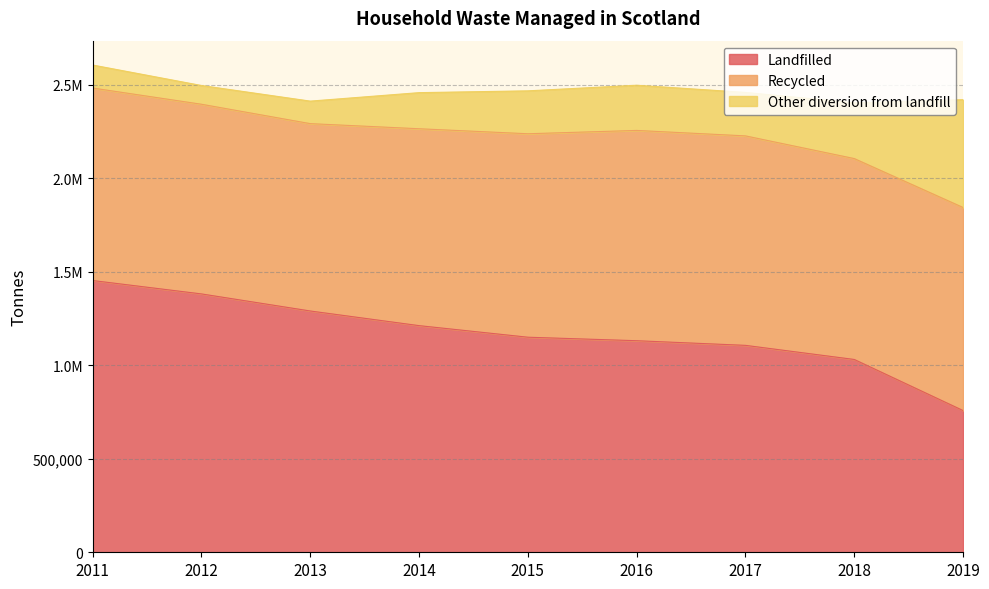

True or false: Other diversion from landfill has a value of 298356.0 at 2018.

True